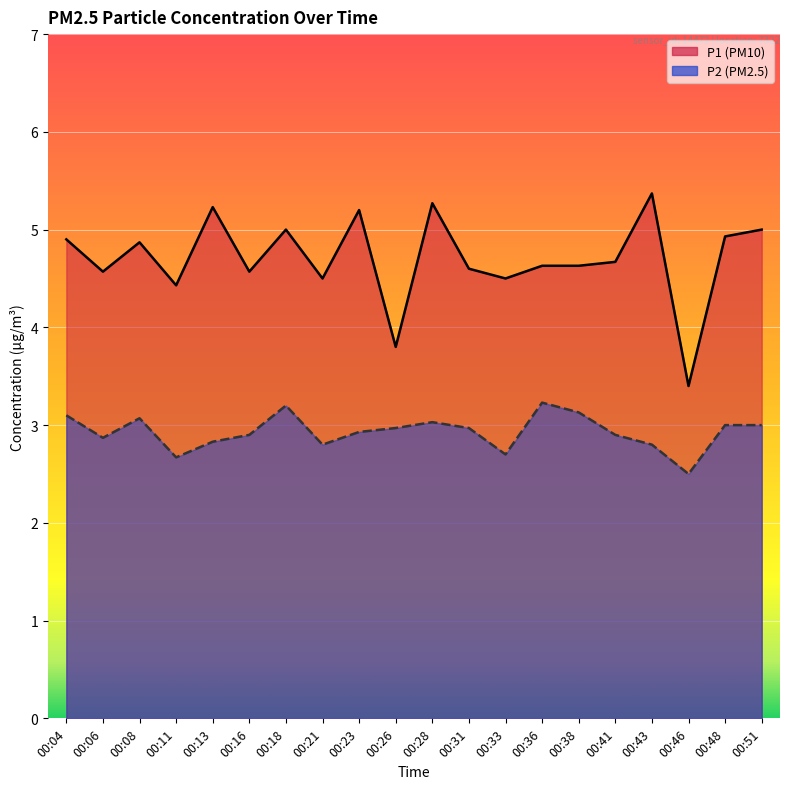

True or false: P2 and P1 cross at least once.

False